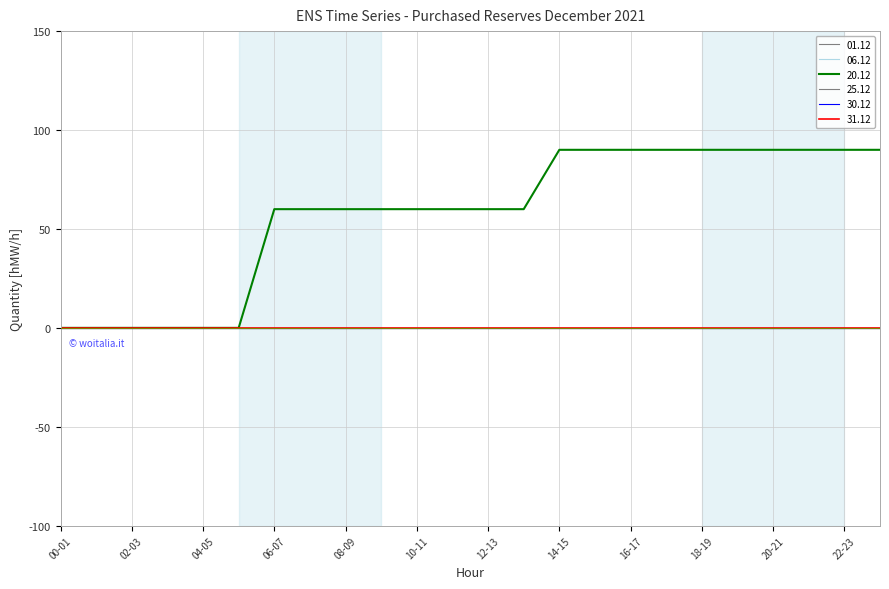

Does the chart display data point markers on the line(s)?

No